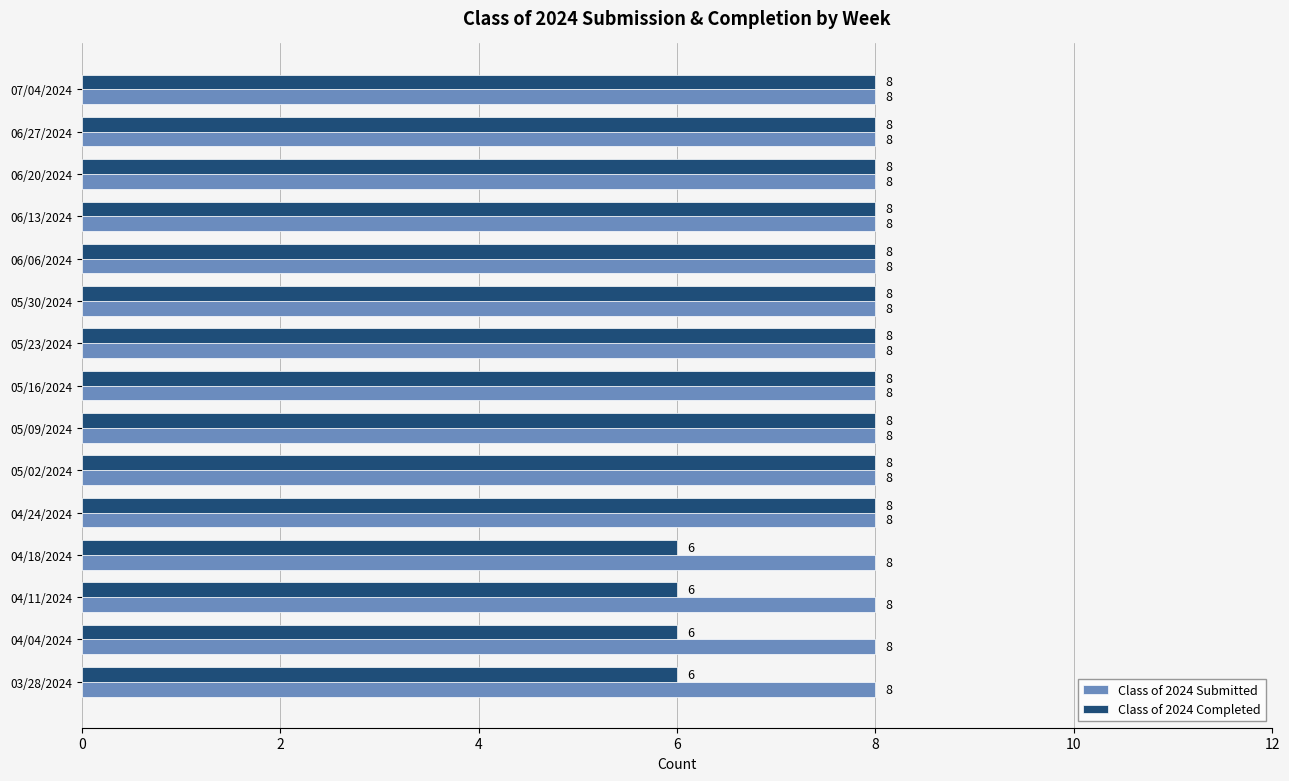

Which series changed the most between 04/24/2024 and 03/28/2024?

Class of 2024 Completed